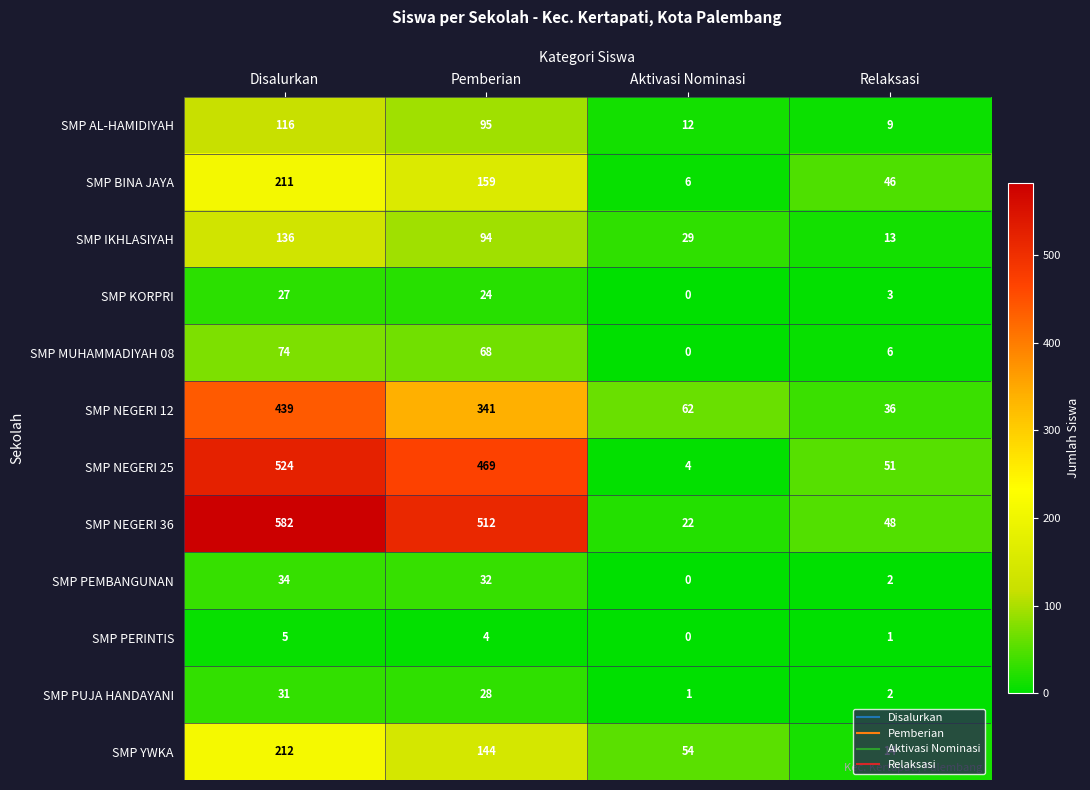

True or false: SMP NEGERI 25 has a value of 902 at Disalurkan.

False